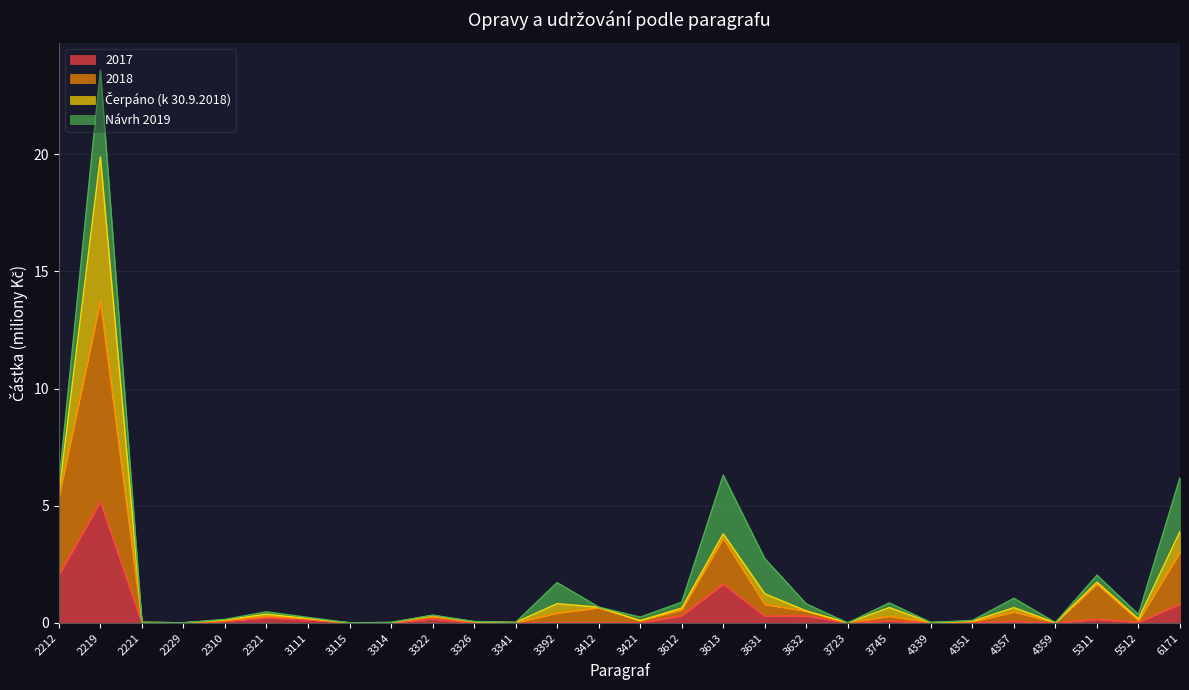

At which category is the sum across all series the highest?

2219